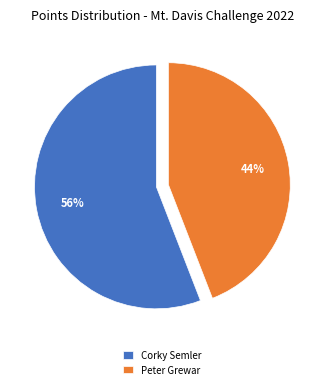

Is it true that Corky Semler is 56% of the pie?

True